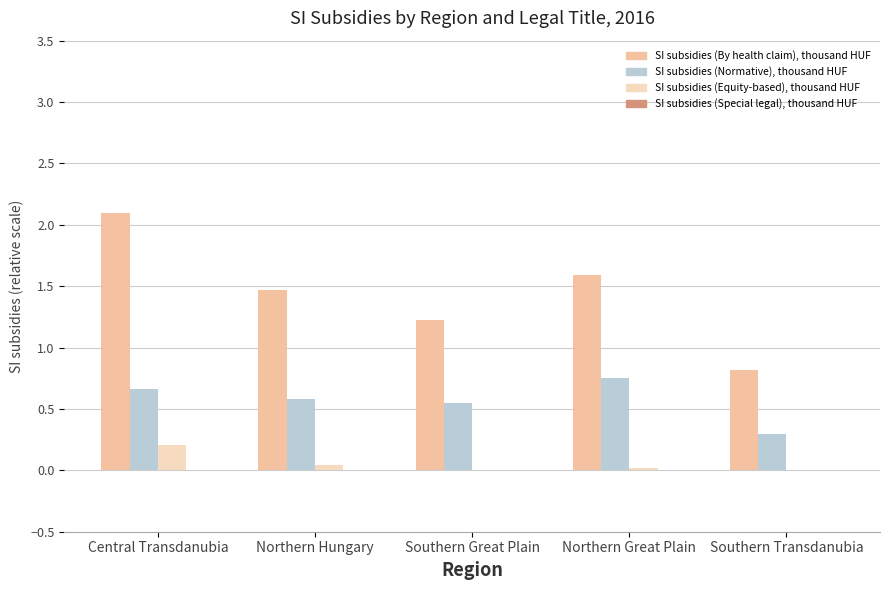

At which category is the sum across all series the highest?

Central Transdanubia